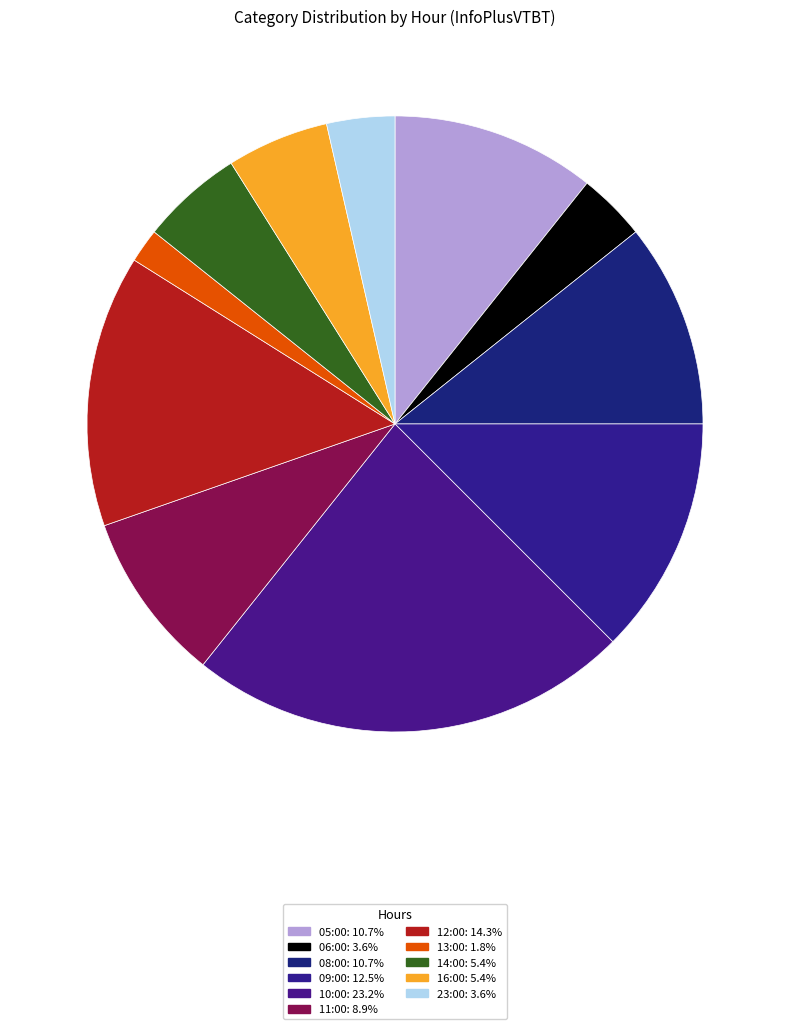

Does any single category account for the majority?

No